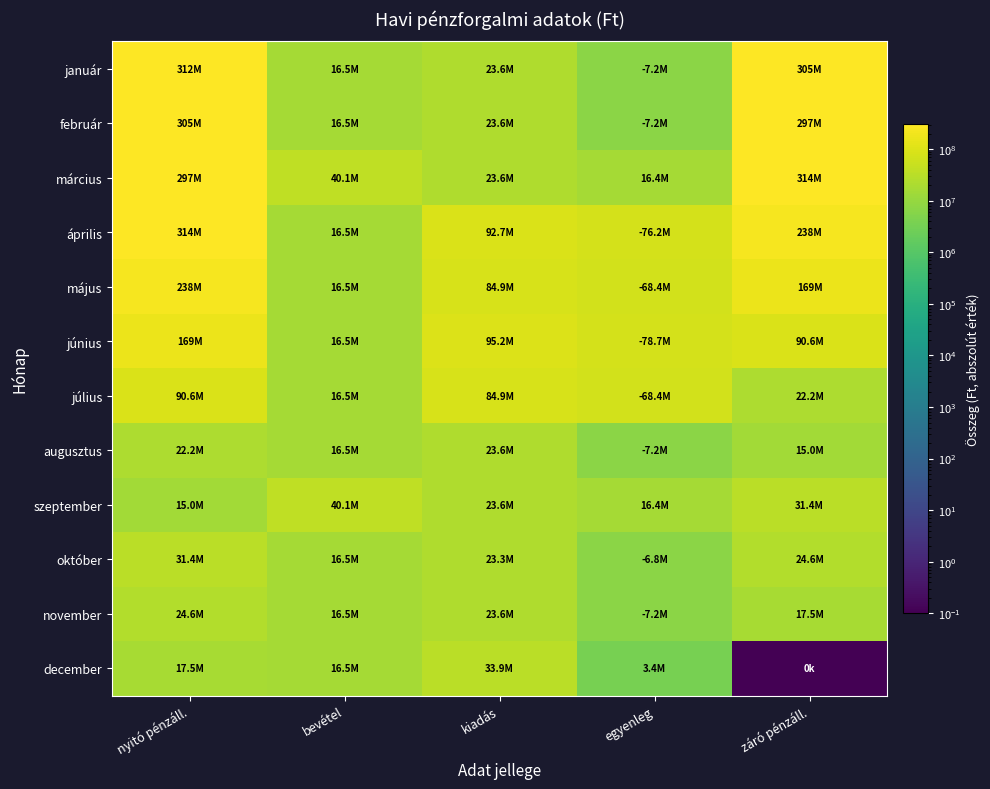

Which series has the largest total across all categories?

április